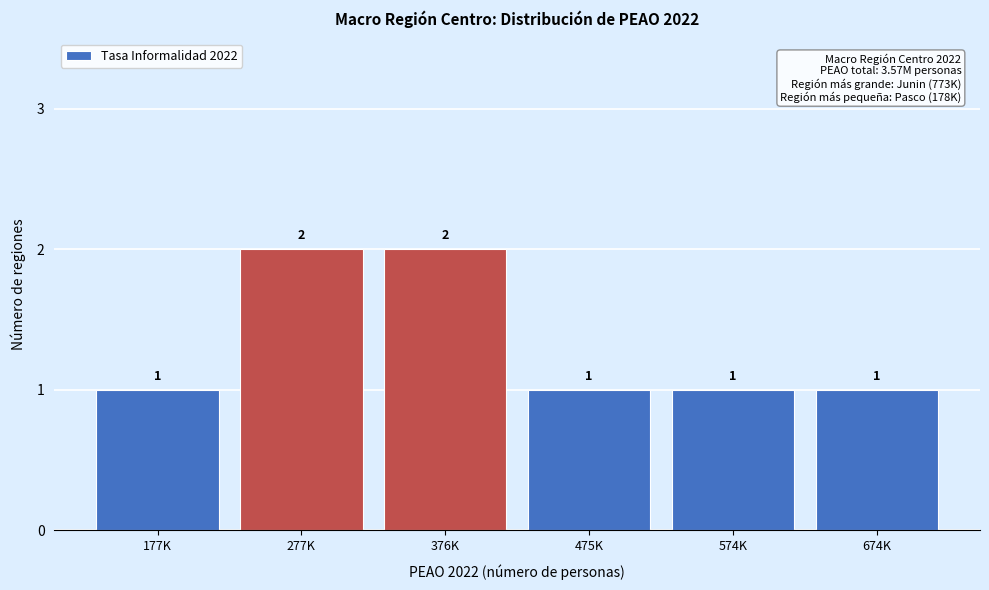

Reading left to right, extract all data points from this chart.

1	2	2	1	1	1